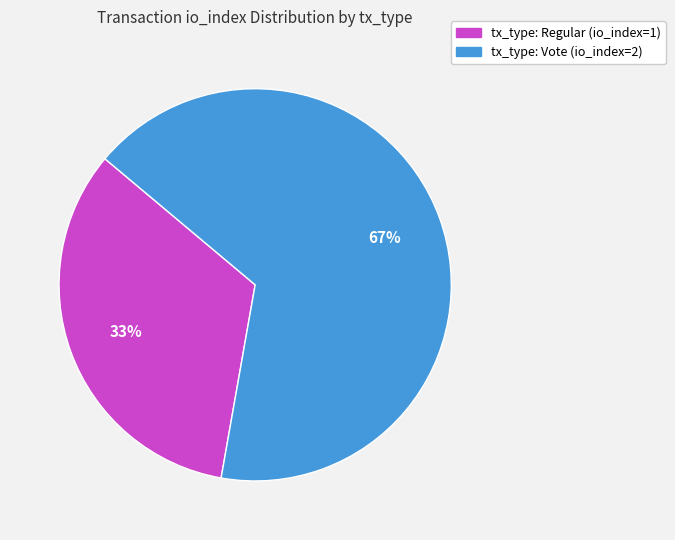

Rank the categories by value from lowest to highest.

tx_type: Regular (io_index=1), tx_type: Vote (io_index=2)